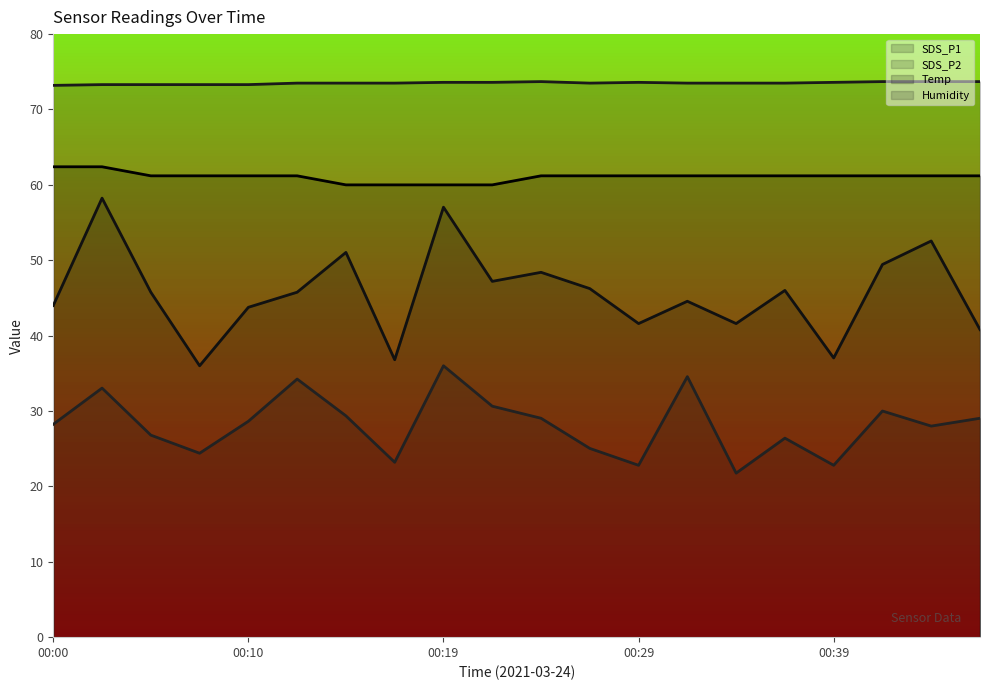

Rank the series by their maximum value, from lowest to highest.

SDS_P2, SDS_P1, Temp, Humidity